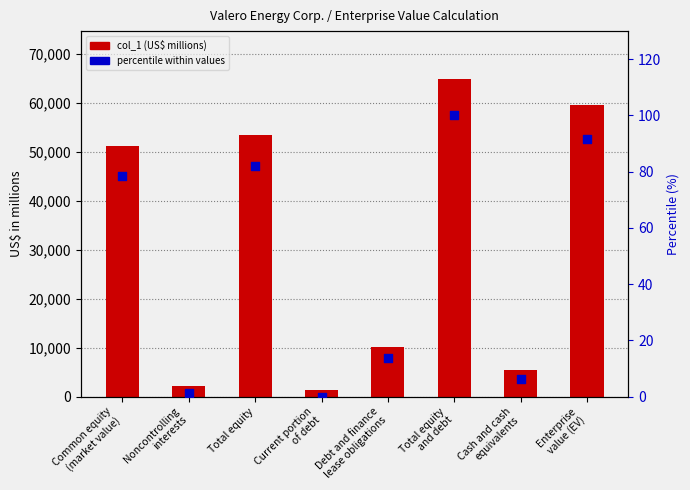

At how many categories does at least one series exceed 36083?

4